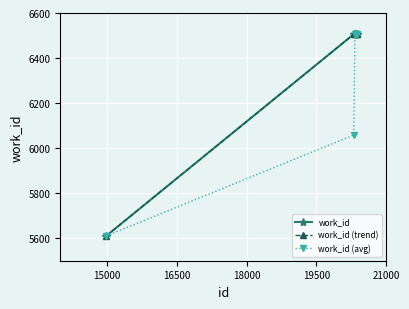

How many work_id (avg) values are between 6058 and 6506?

4